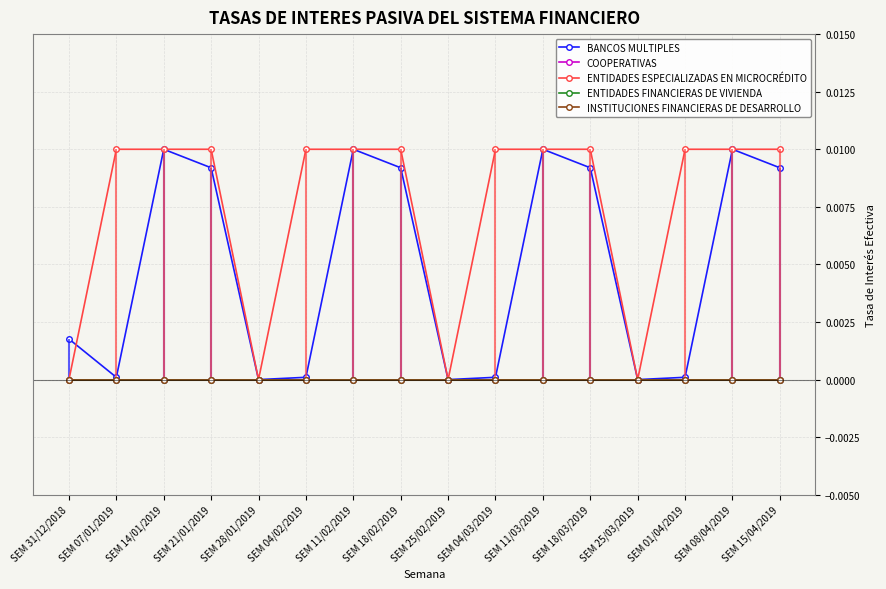

True or false: BANCOS MULTIPLES and ENTIDADES FINANCIERAS DE VIVIENDA cross at least once.

False